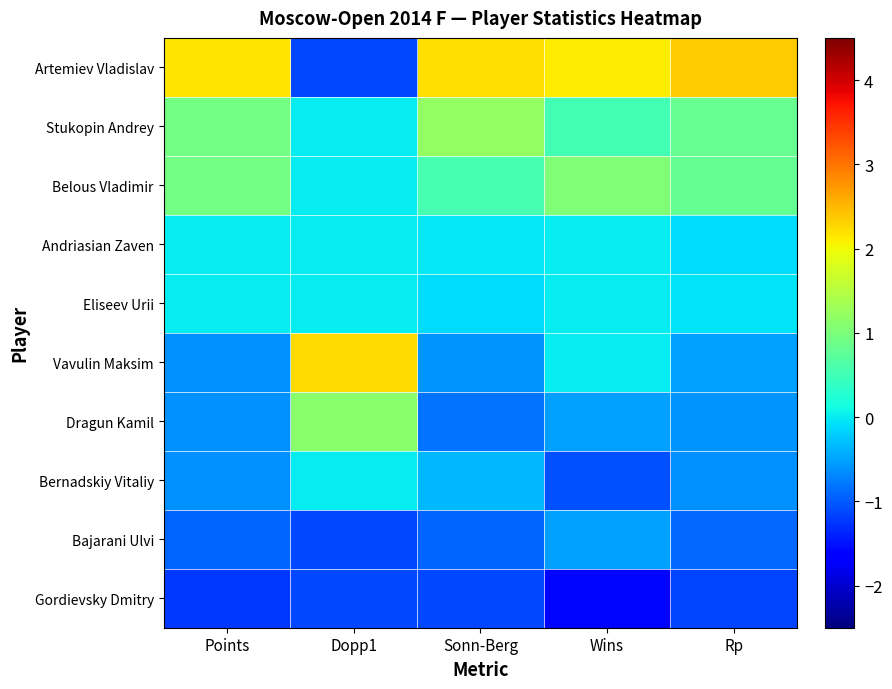

Rank the series by their maximum value, from lowest to highest.

Gordievsky Dmitry, Bajarani Ulvi, Andriasian Zaven, Eliseev Urii, Bernadskiy Vitaliy, Belous Vladimir, Dragun Kamil, Stukopin Andrey, Vavulin Maksim, Artemiev Vladislav